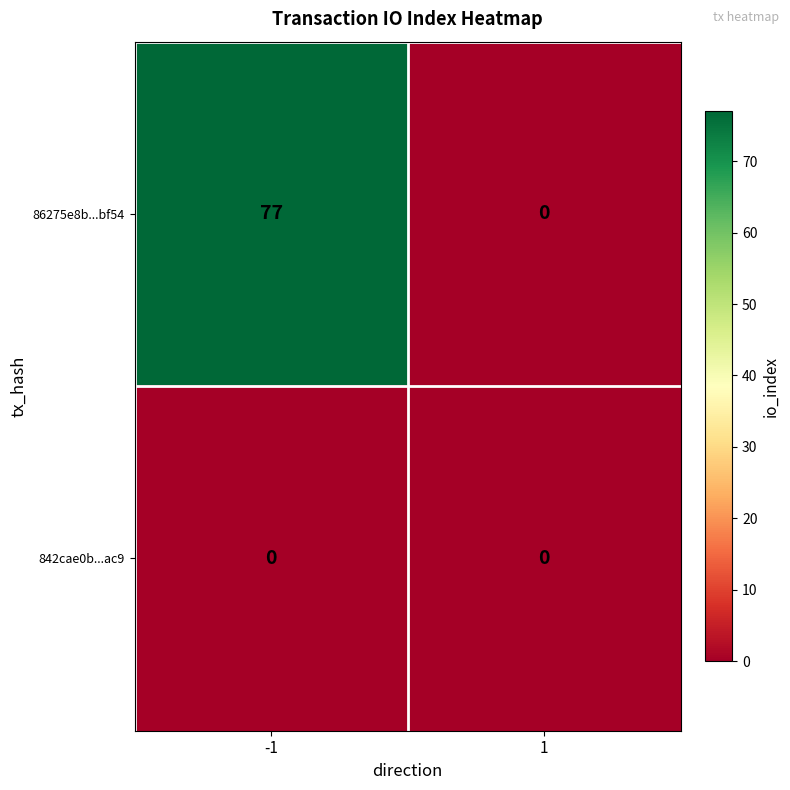

What is the difference between the highest and lowest values at -1?

77